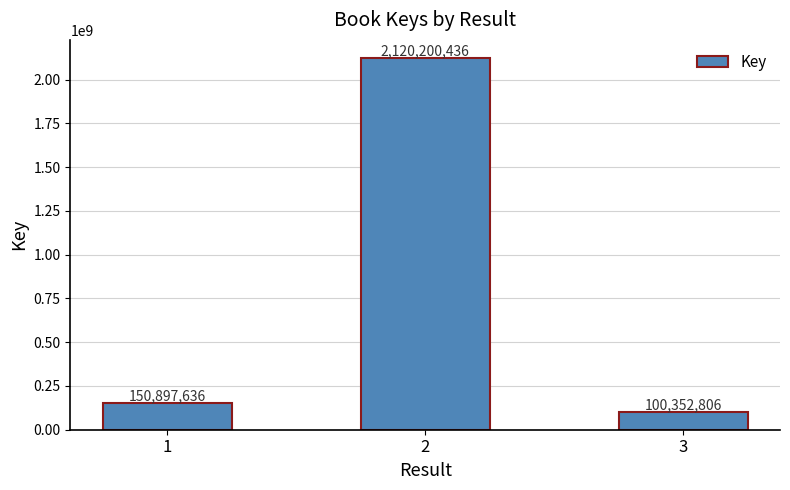

What is the greatest value displayed?

2120200436